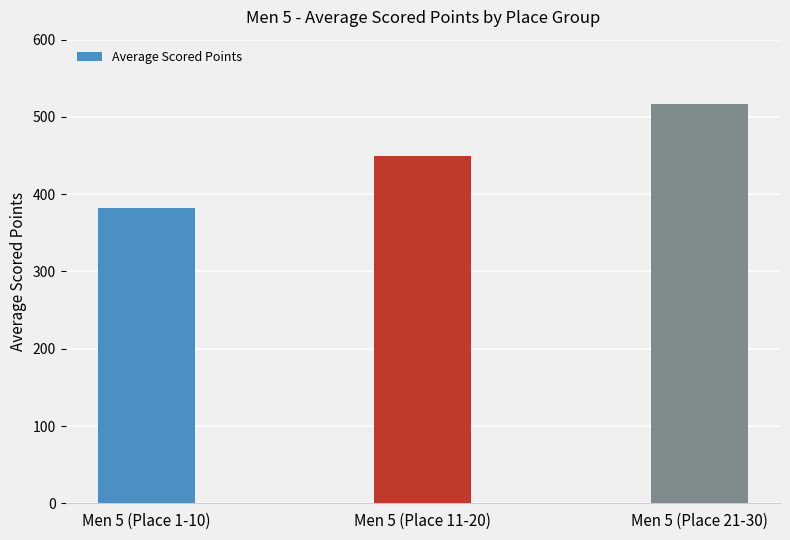

Count the number of values greater than 449.

2